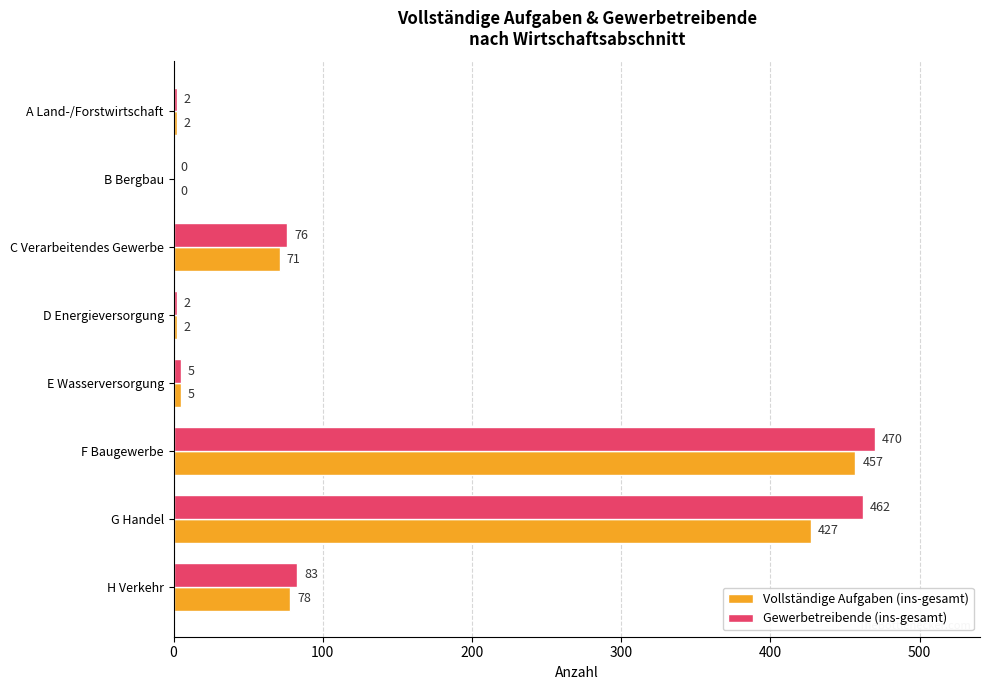

At which category is the sum across all series the highest?

F Baugewerbe